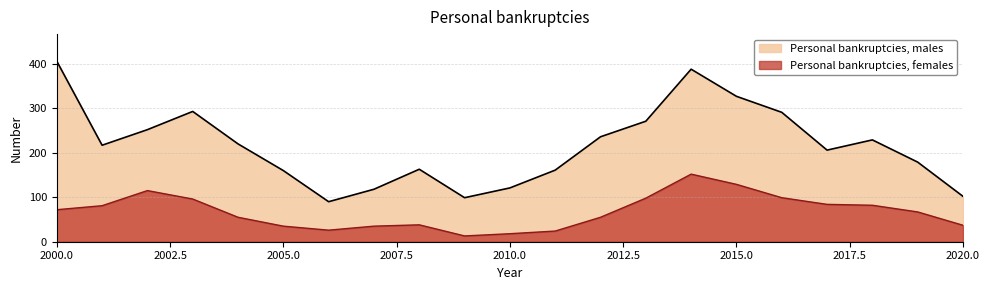

What is the difference between the highest and lowest values at 2009?

86